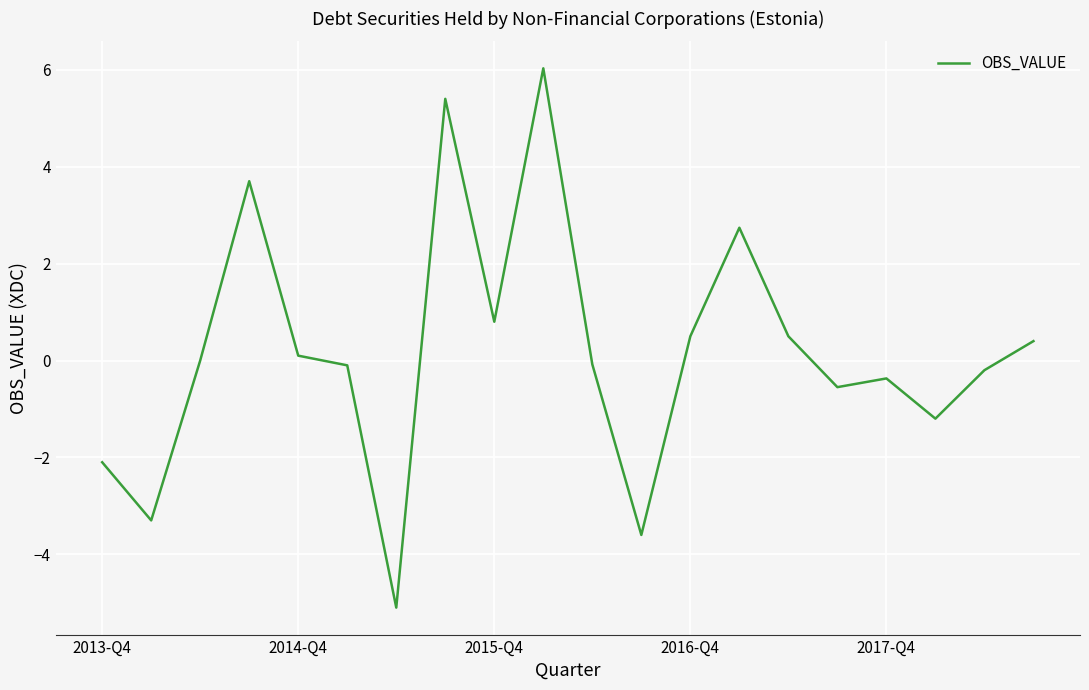

What is the difference between the maximum and minimum values?

11.1